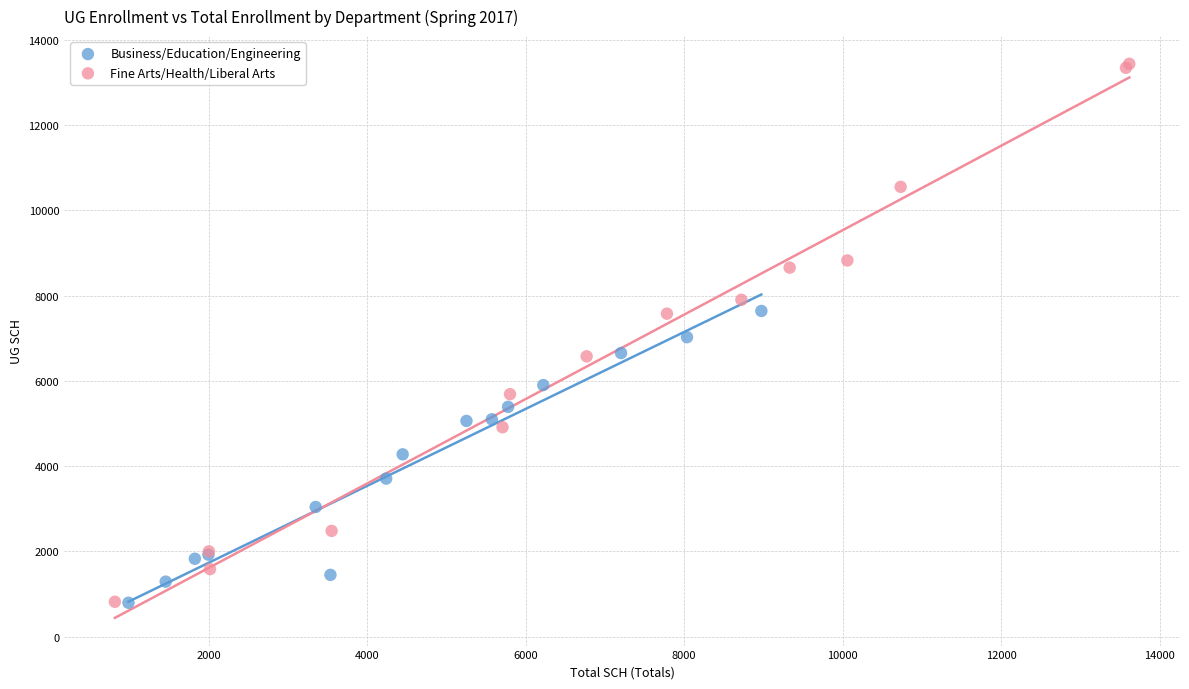

Which series has the widest spread of Y values?

Fine Arts/Health/Liberal Arts